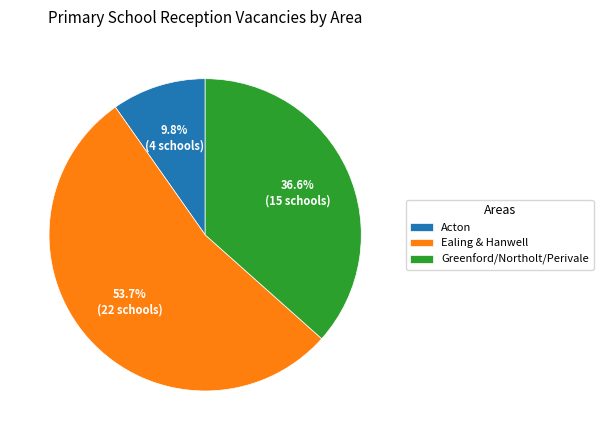

Which slice is the largest?

Ealing & Hanwell